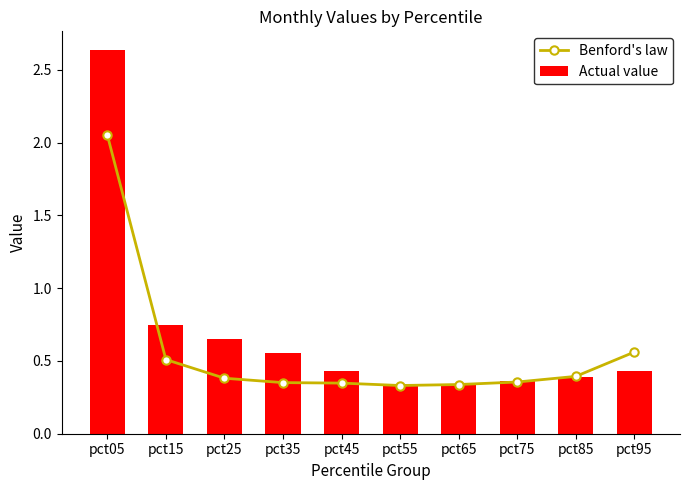

Is it true that Benford's law equals 1.4 at pct05?

False